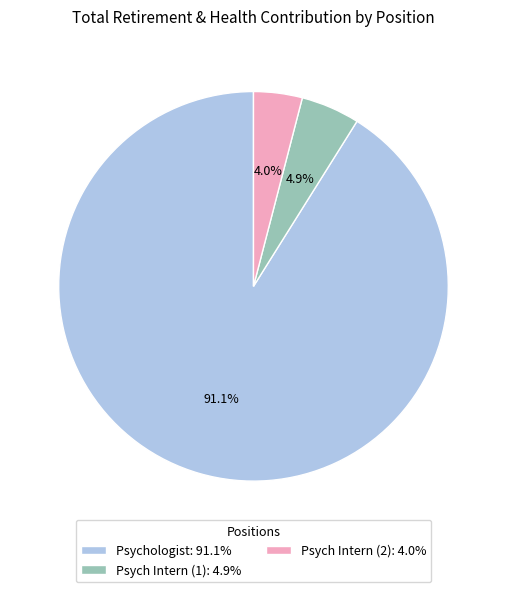

What percentage do Psychologist: 91.1% and Psych Intern (2): 4.0% together represent?

95.1%